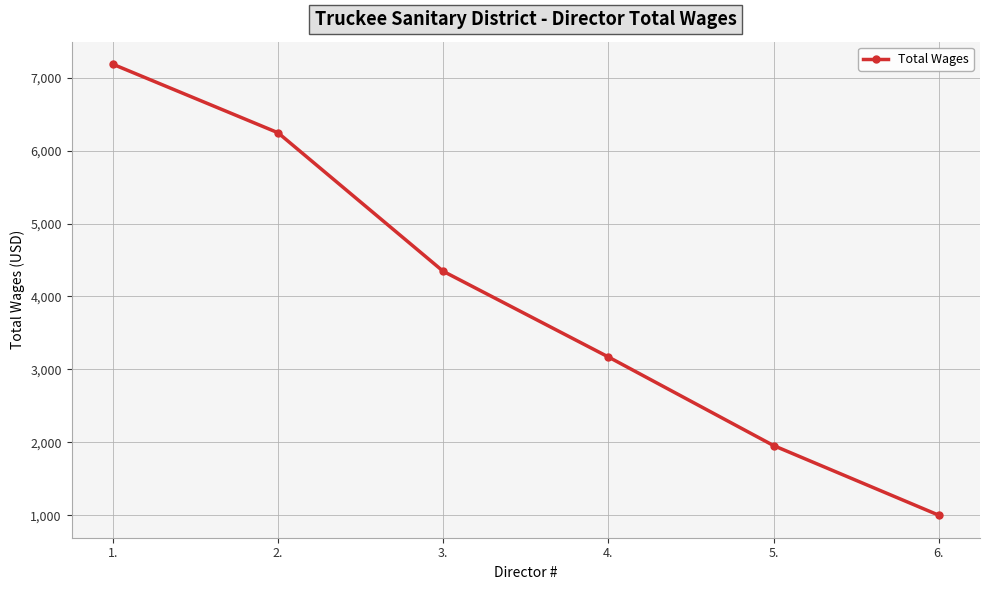

How many data points are less than 4345?

3